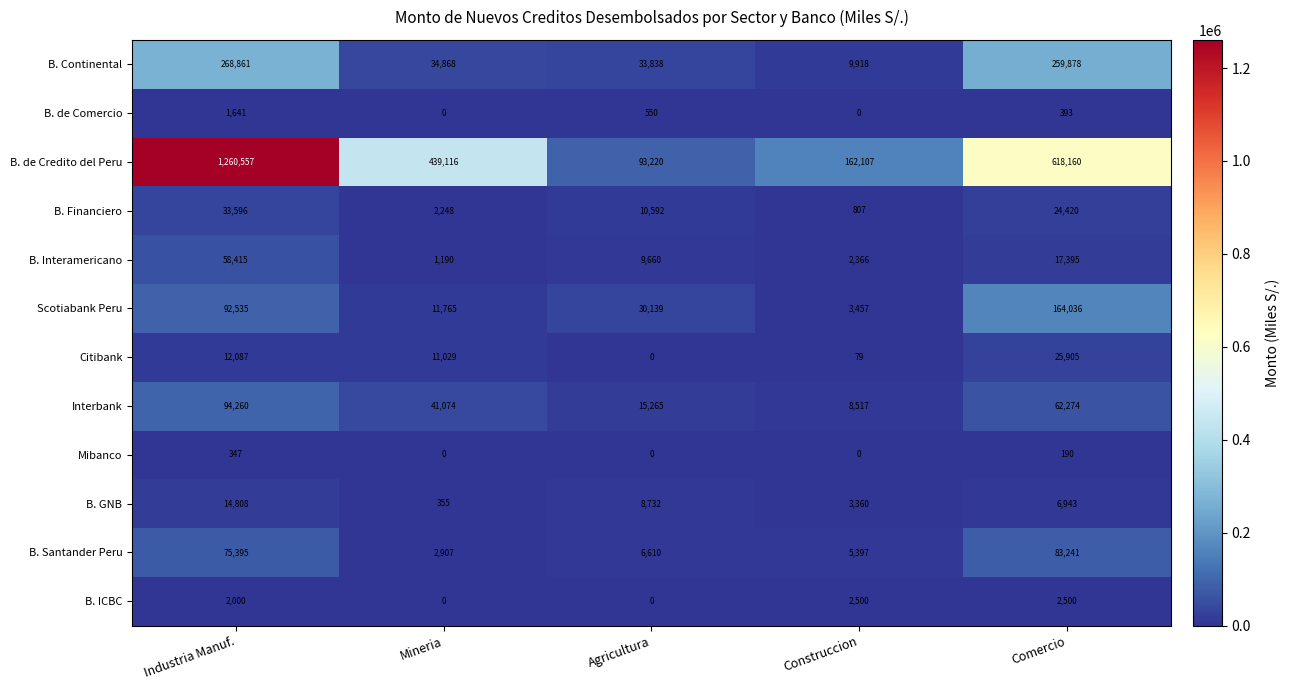

Is the value of B. ICBC at Industria Manuf. greater than the value of B. Interamericano at Agricultura?

No